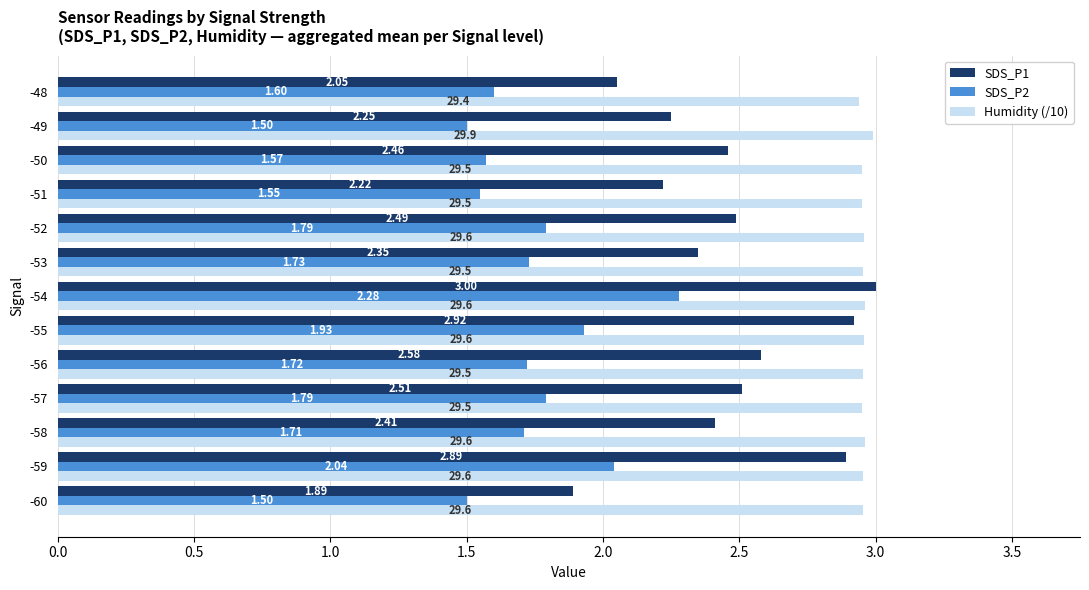

What is the difference between the maximum and minimum values in the SDS_P1 series?

1.1